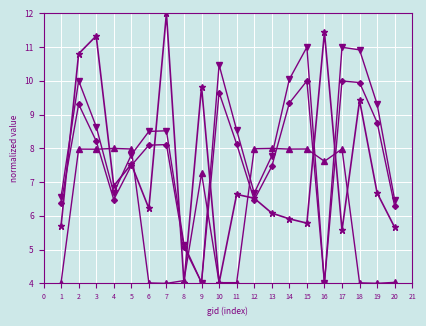

What is the greatest value displayed?

12.0